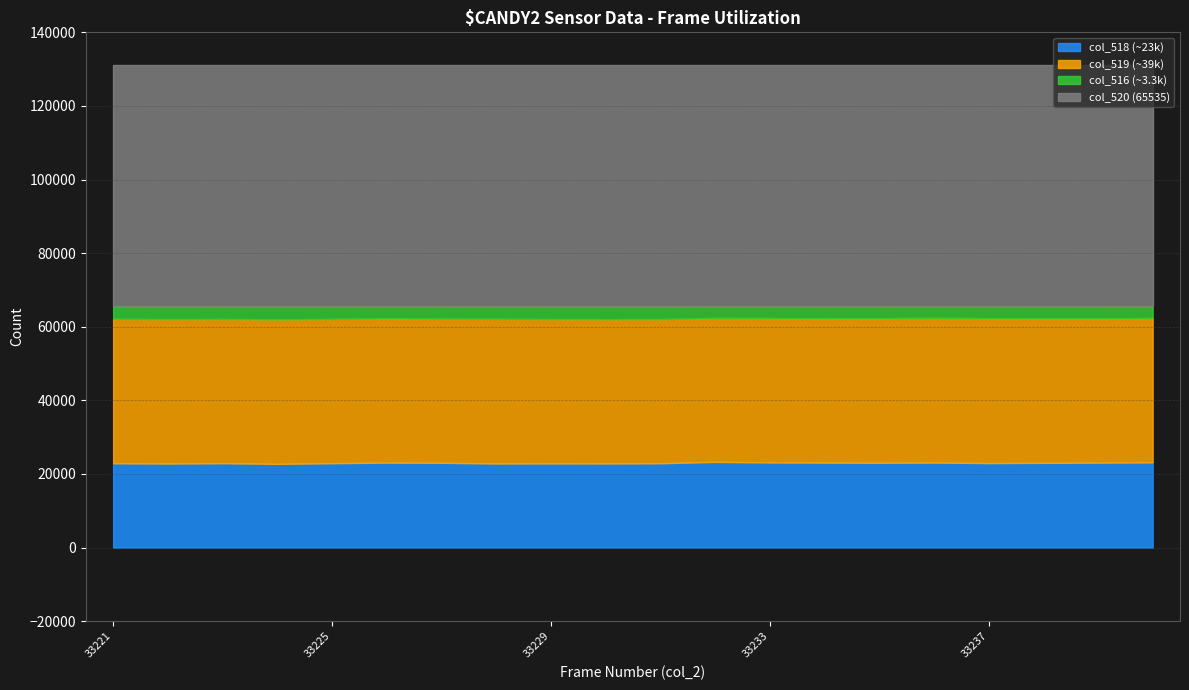

What is the difference between the col_519 values at 33227 and 33238?

122